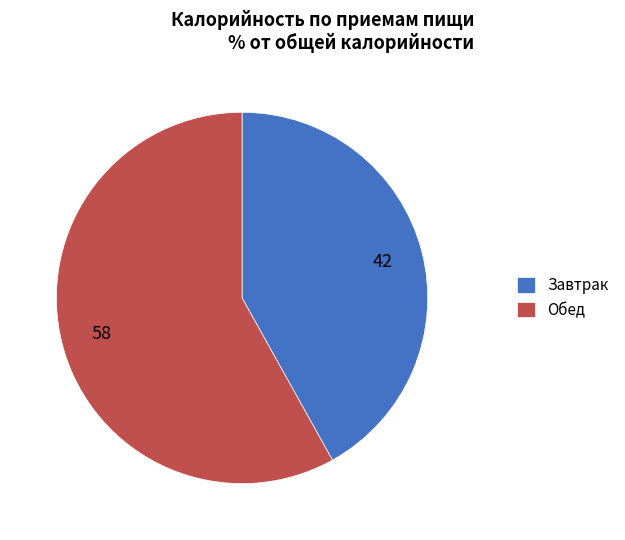

Is it true that Обед is 58% of the pie?

True